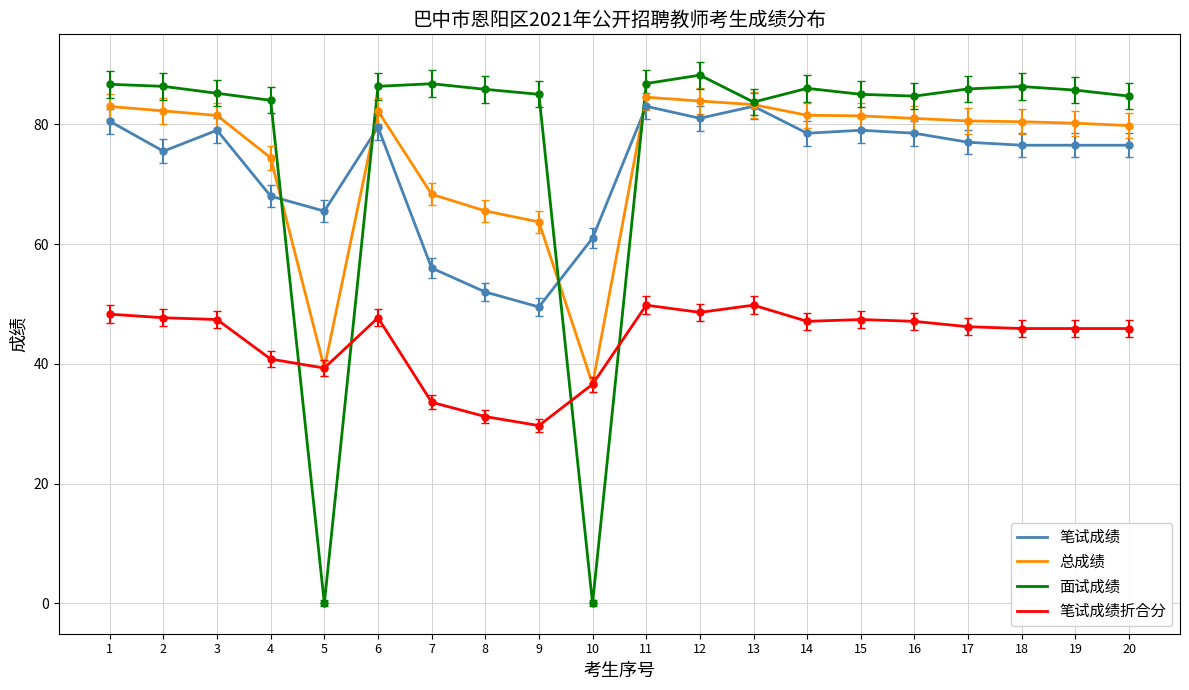

What is the maximum value for 面试成绩?

88.2